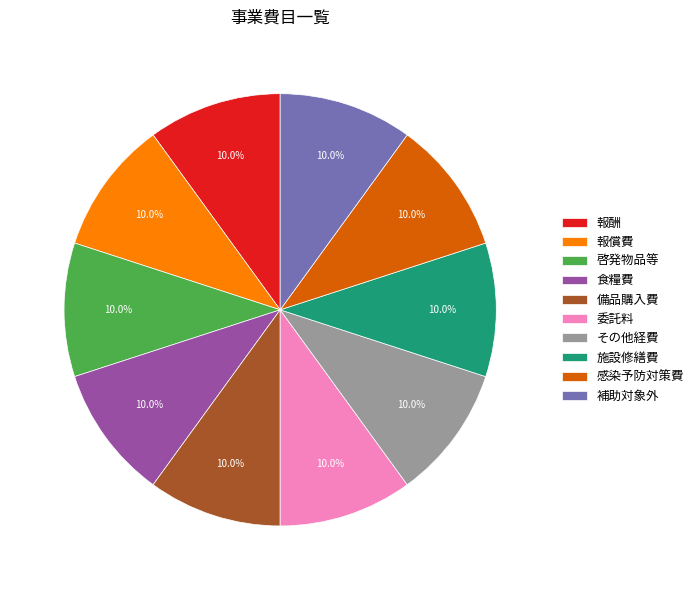

How many segments does this pie chart have?

10